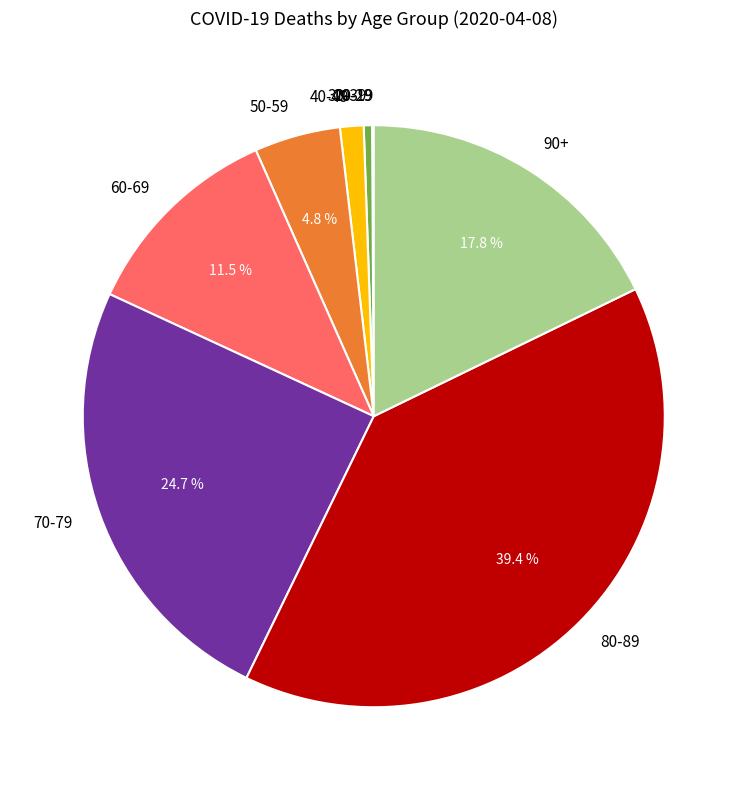

Between 50-59 and 60-69, which is larger?

60-69